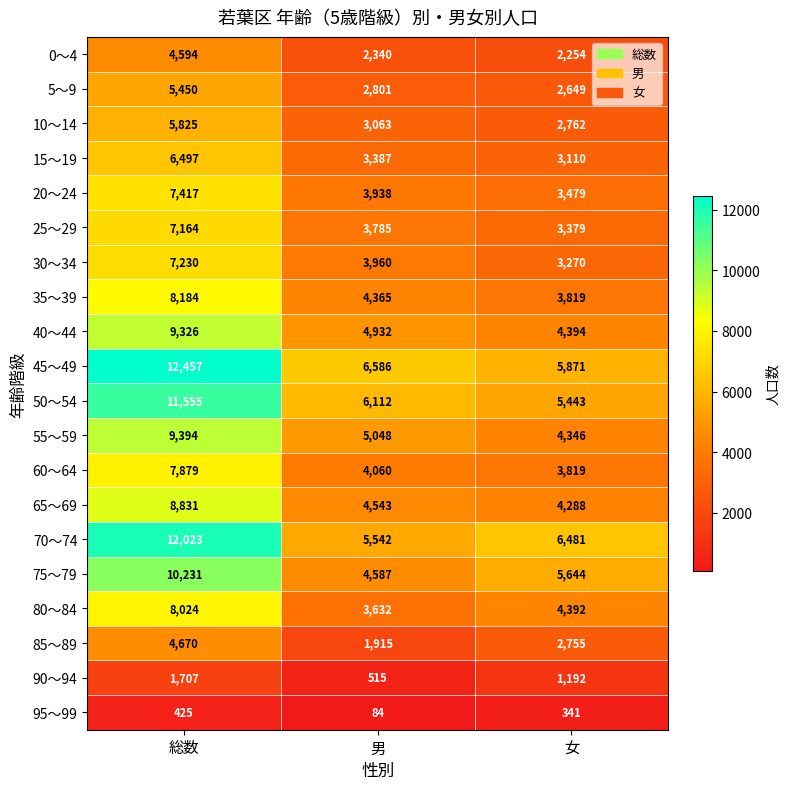

At which label does 70～74 first exceed 6481?

総数